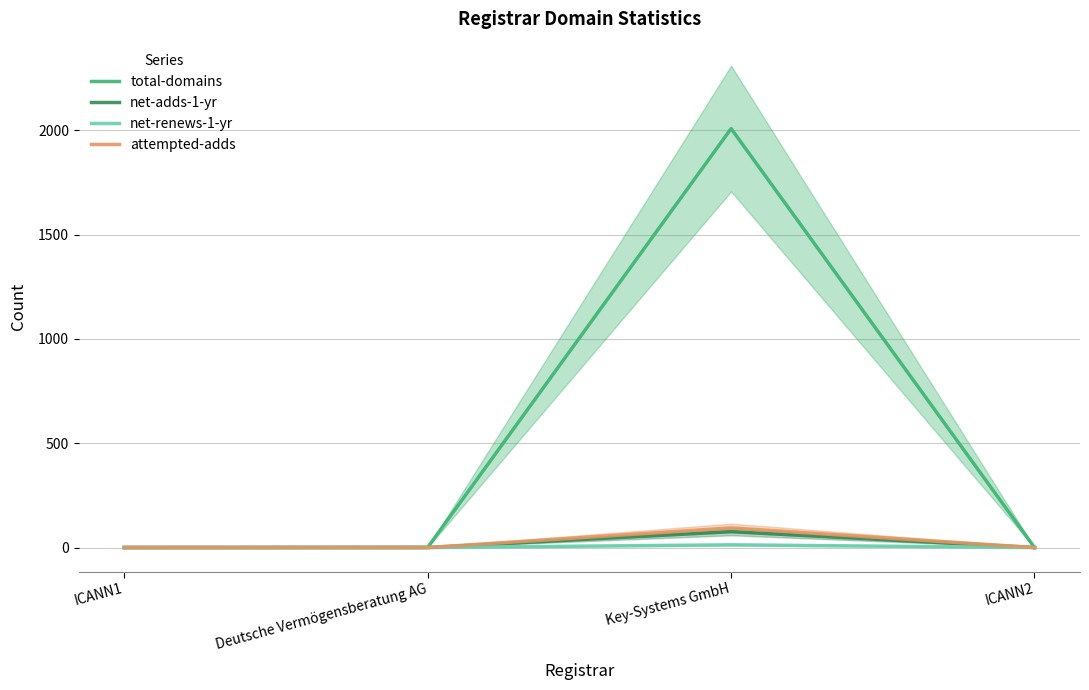

Between Key-Systems GmbH and ICANN2, which is larger?

Key-Systems GmbH